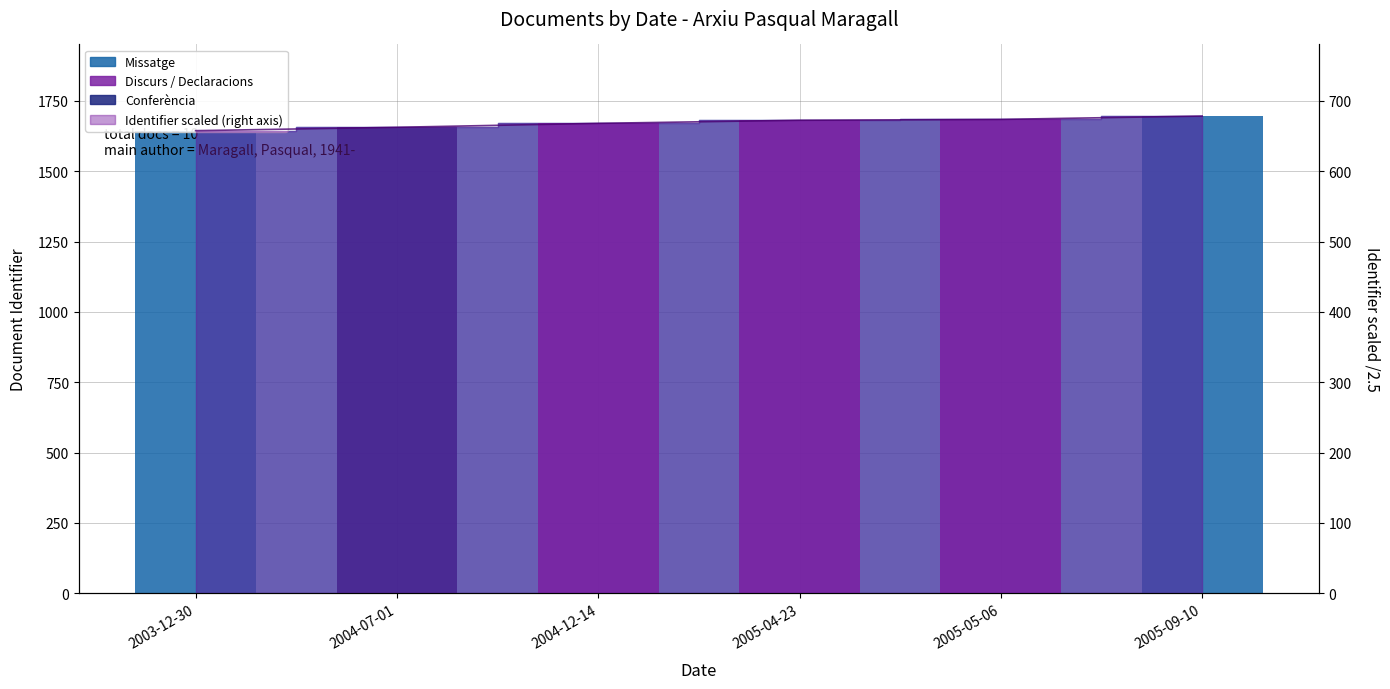

Rank the categories by value from highest to lowest.

2005-09-10, 2005-05-06, 2005-04-23, 2004-12-14, 2004-07-01, 2003-12-30